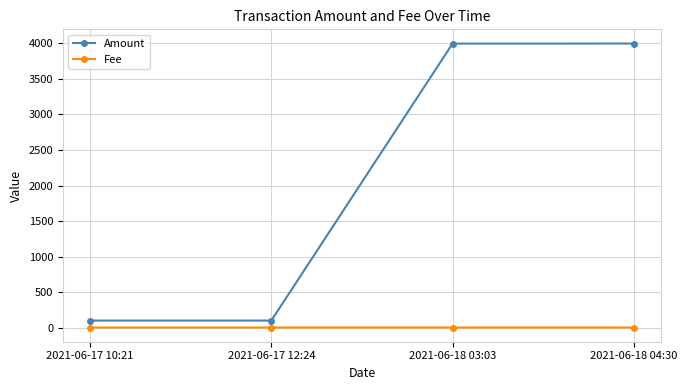

True or false: Amount and Fee intersect in this chart.

False